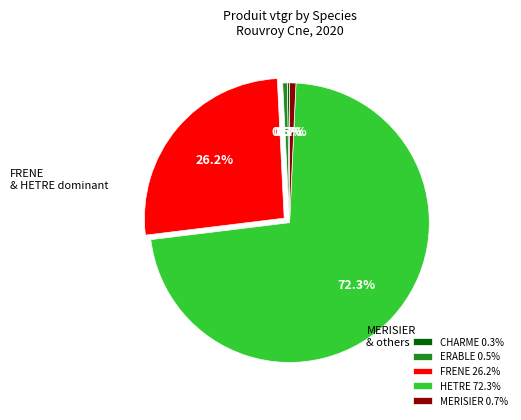

Does HETRE account for over 50% of the chart?

Yes